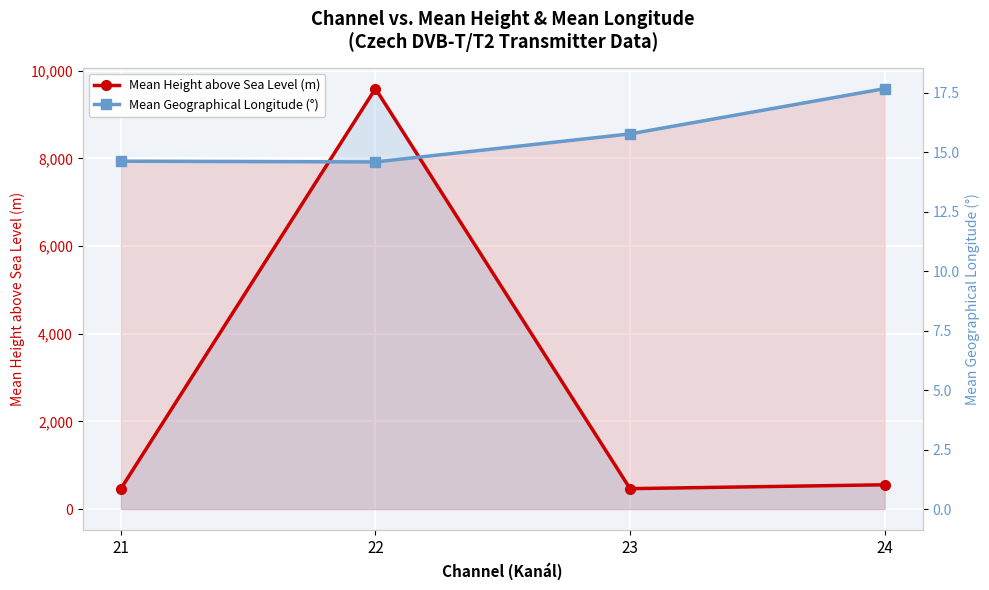

What is the approximate value of Mean Geographical Longitude (°) at 21?

14.6